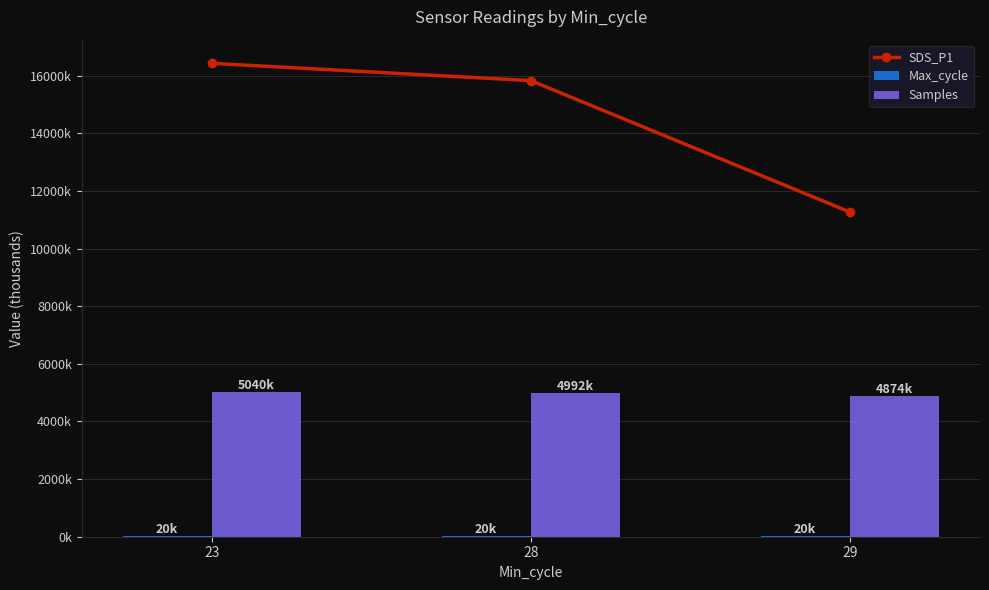

What is the difference between the SDS_P1 values at 28 and 23?

600.0